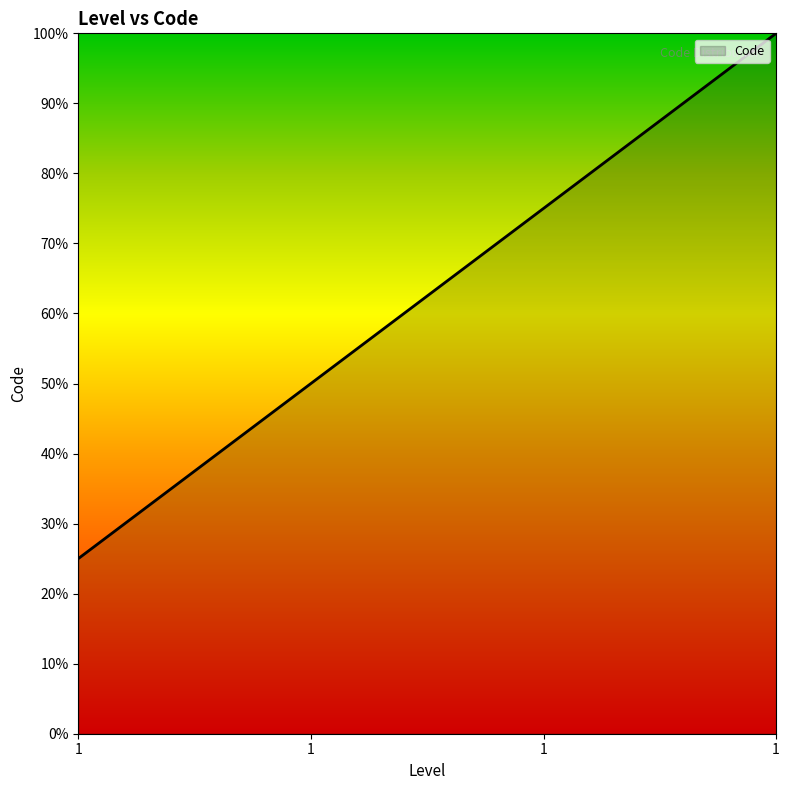

What is the value of the 3rd point from the left?

0.2